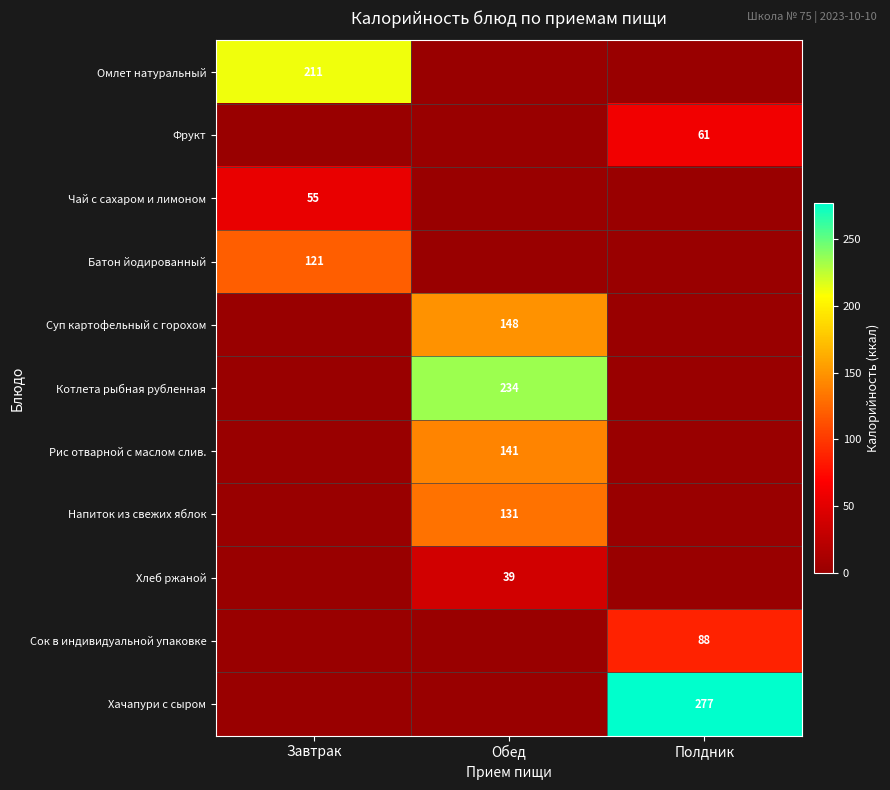

The value of Хачапури с сыром at Полдник is 277. True or false?

True